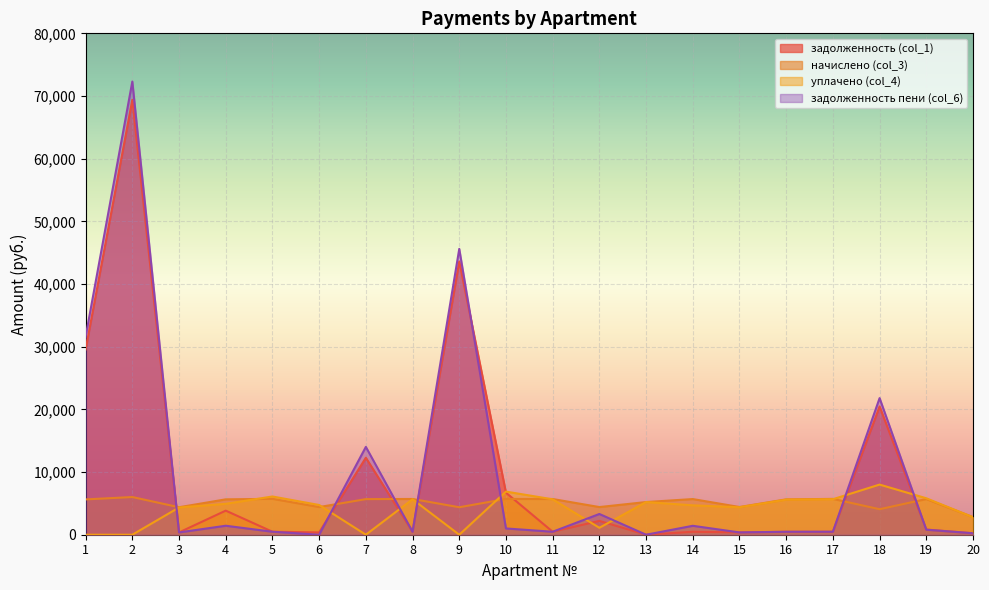

Which category has the lowest value in the уплачено (col_4) series?

1